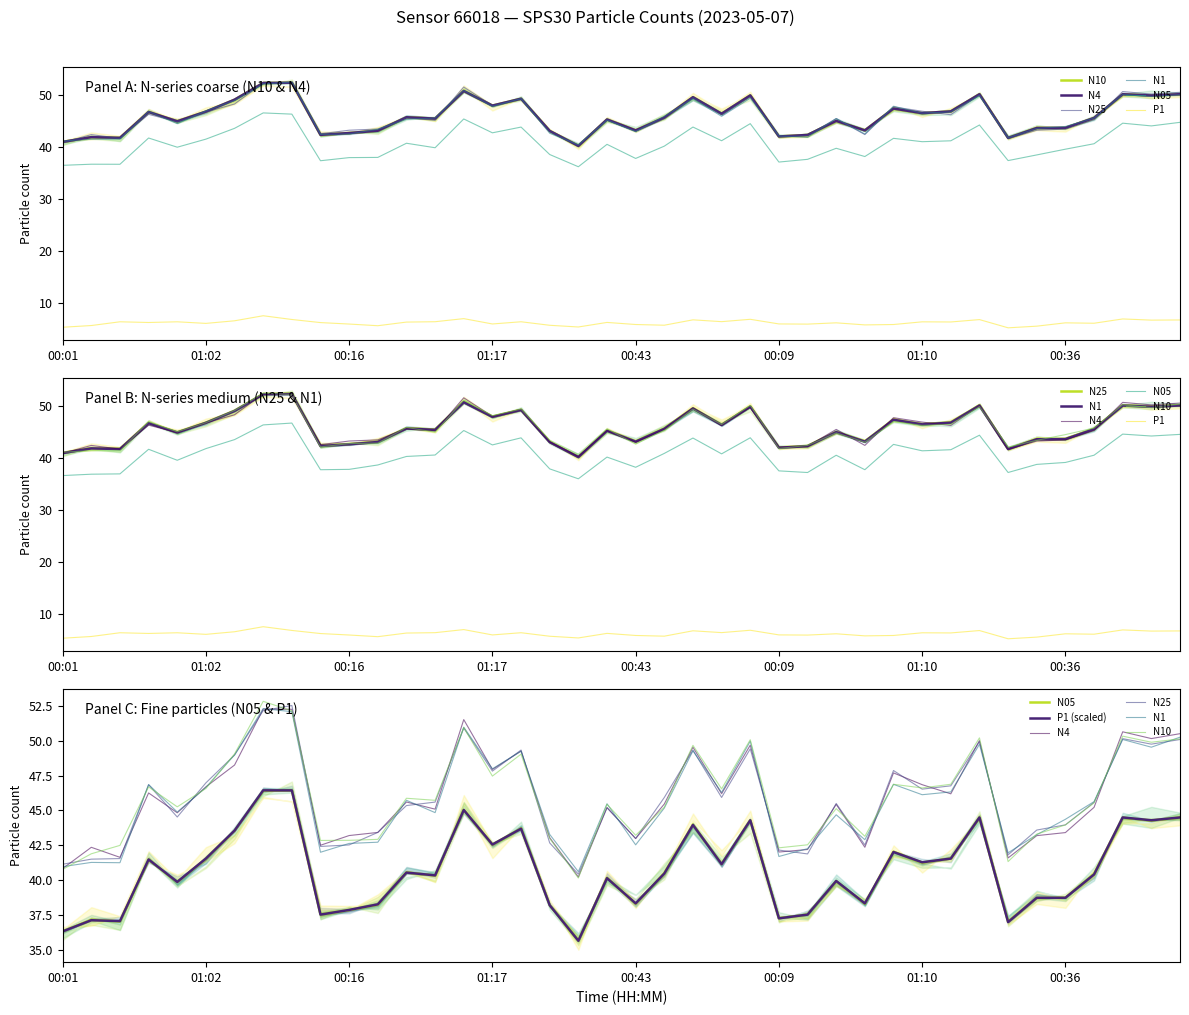

Which series has the largest range (max minus min)?

N4